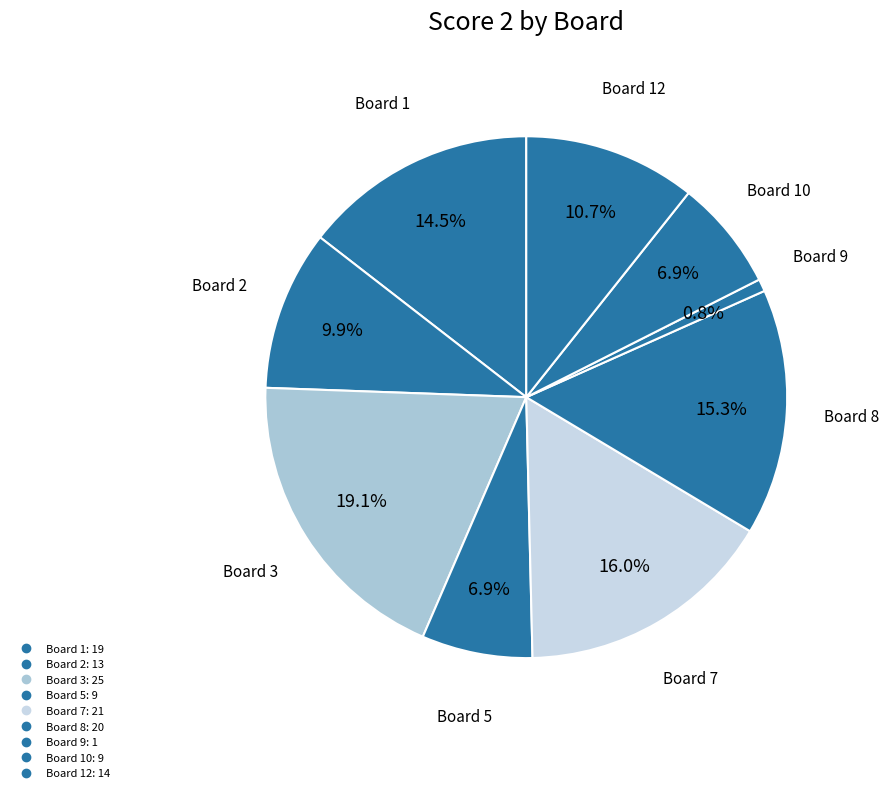

Count the number of slices in the pie.

9